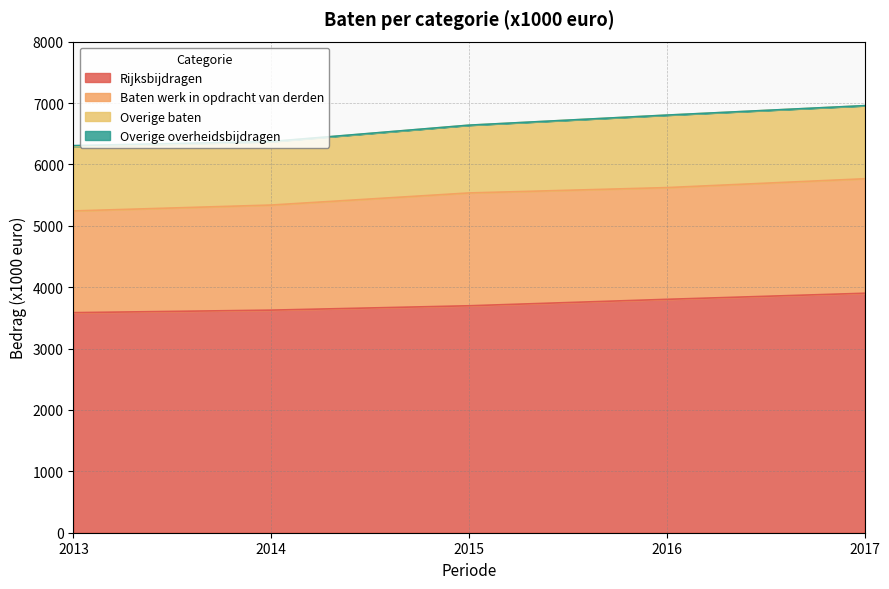

What is the value of the Overige overheidsbijdragen point at the 4th from the left?

1